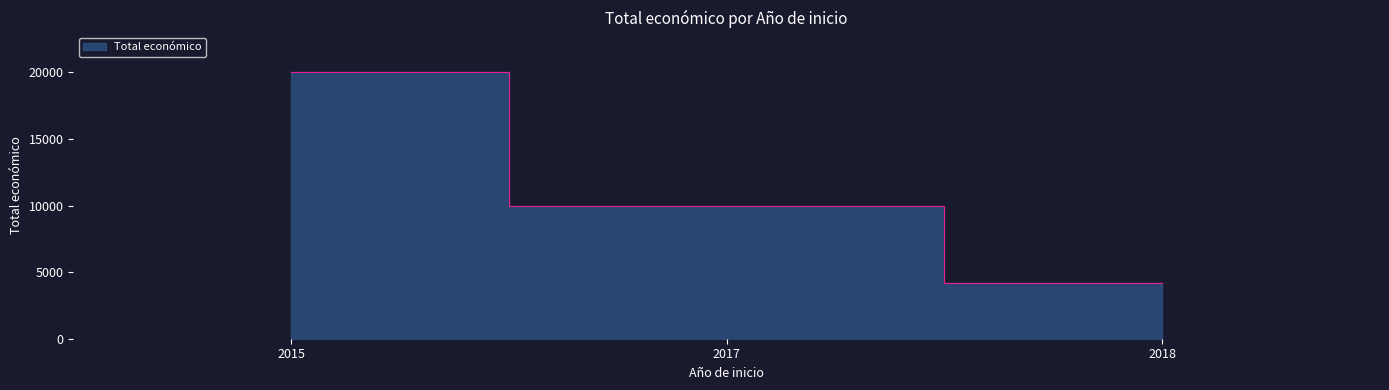

At which category does the chart reach its peak across all series?

2015